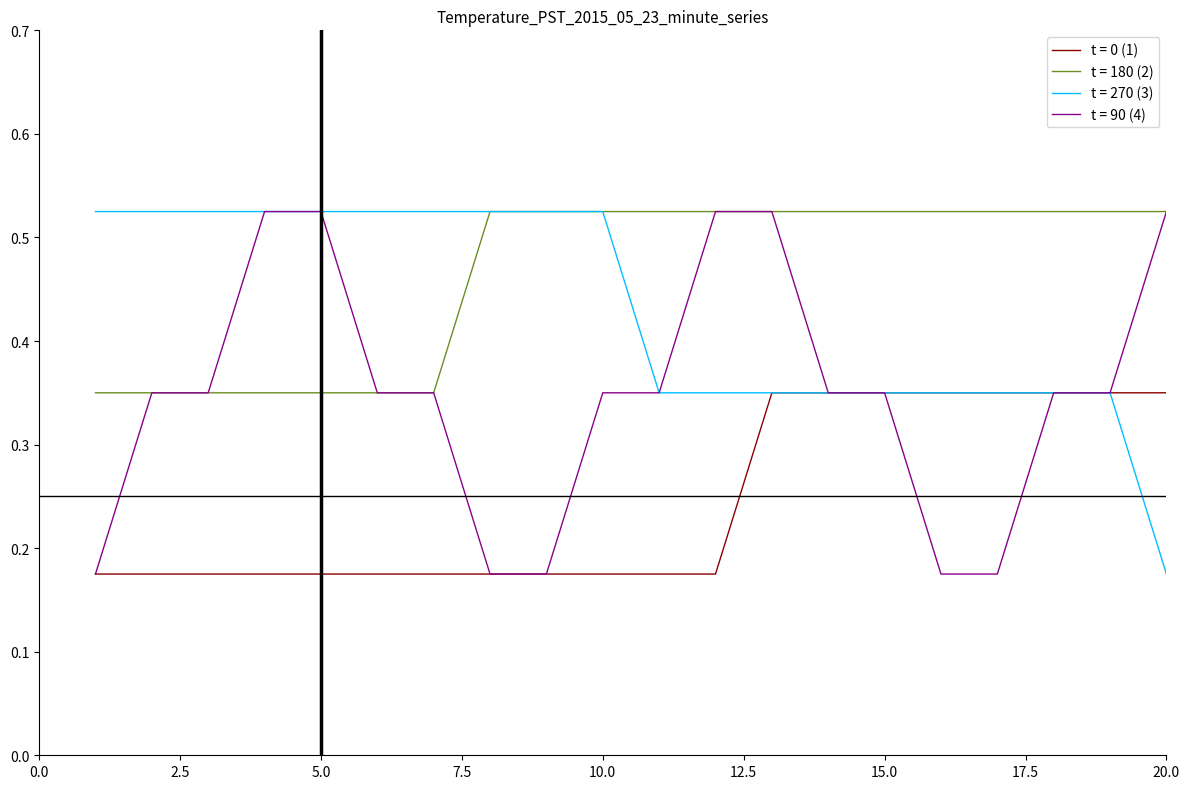

True or false: t = 0 (1) and t = 180 (2) intersect in this chart.

False